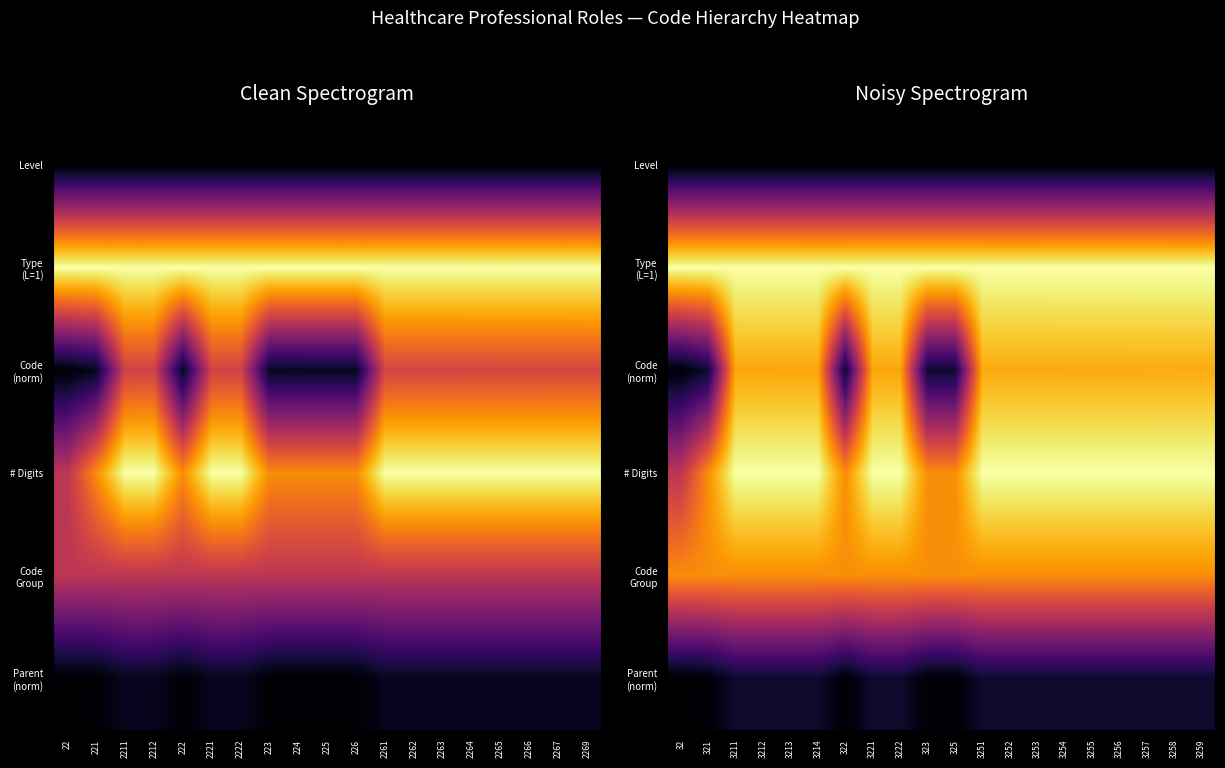

At how many categories does at least one series exceed 0?

20